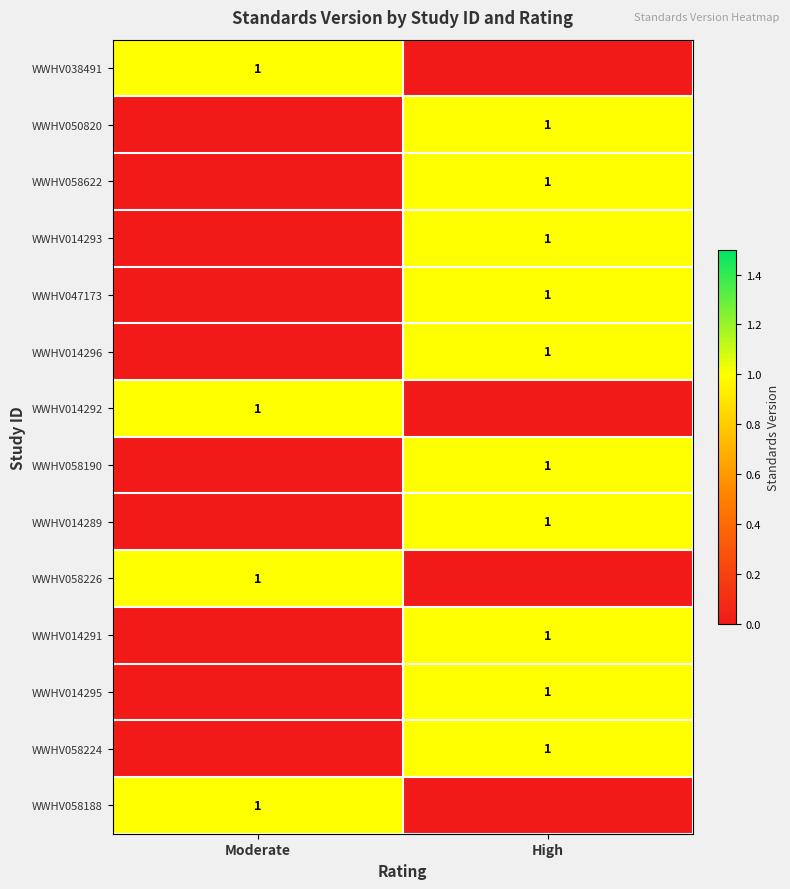

True or false: WWHV058622 has a value of 2 at High.

False